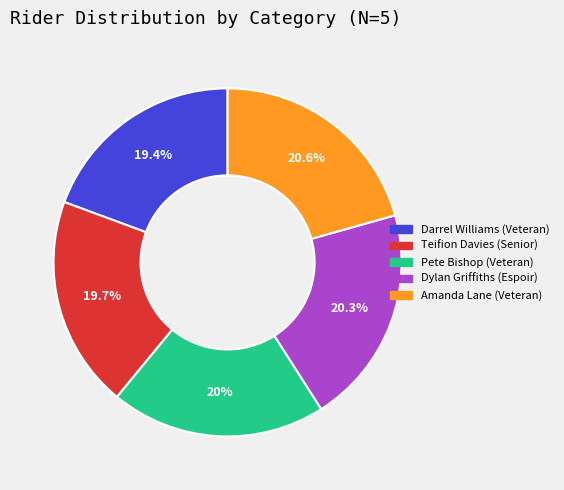

To the nearest percent, what is the difference between the Pete Bishop (Veteran) and Amanda Lane (Veteran) slice percentages?

1%